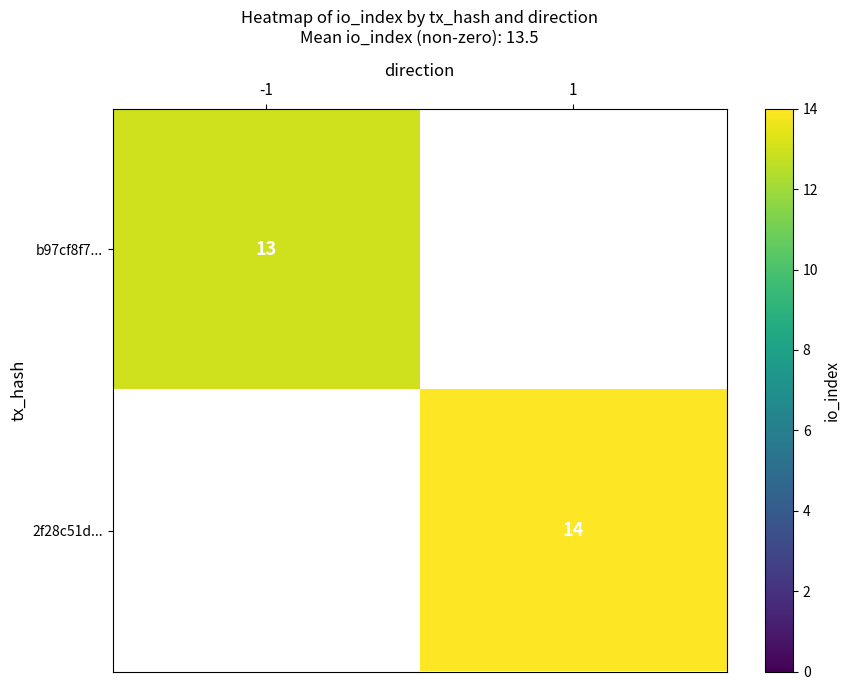

The value of 2f28c51d... at 1 is 24. True or false?

False